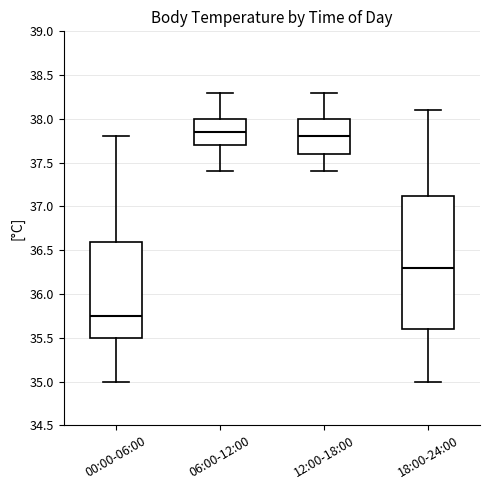

Reading left to right, read every box against the y-axis: the position of its median line, the range the box covers, and the ends of its whiskers. The values are not printed on the chart, so give them approximately, as read against the axis.

00:00-06:00: median 35.75, box 35.50 to 36.60, whiskers 35.00 to 37.80
06:00-12:00: median 37.85, box 37.70 to 38.00, whiskers 37.40 to 38.30
12:00-18:00: median 37.80, box 37.60 to 38.00, whiskers 37.40 to 38.30
18:00-24:00: median 36.30, box 35.60 to 37.15, whiskers 35.00 to 38.10